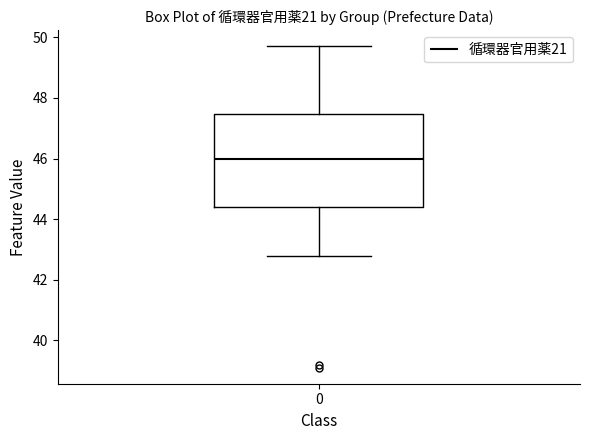

Read this box plot against the y-axis: the position of the median line, the range covered by the box, and the ends of both whiskers. The values are not printed on the chart, so give them approximately, as read against the axis.

median 46.0, box 44.4 to 47.4, whiskers 42.8 to 49.8